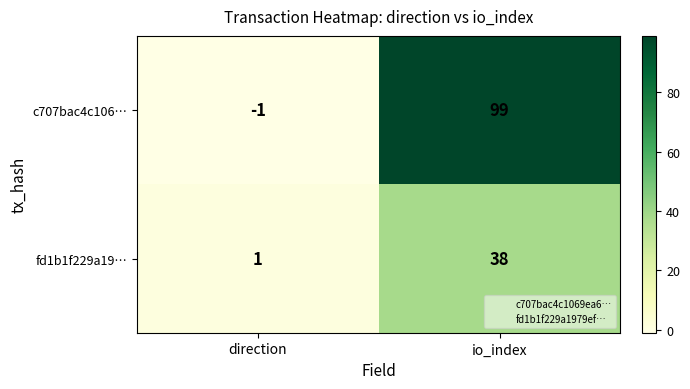

How many data points in c707bac4c106… are less than 99?

1